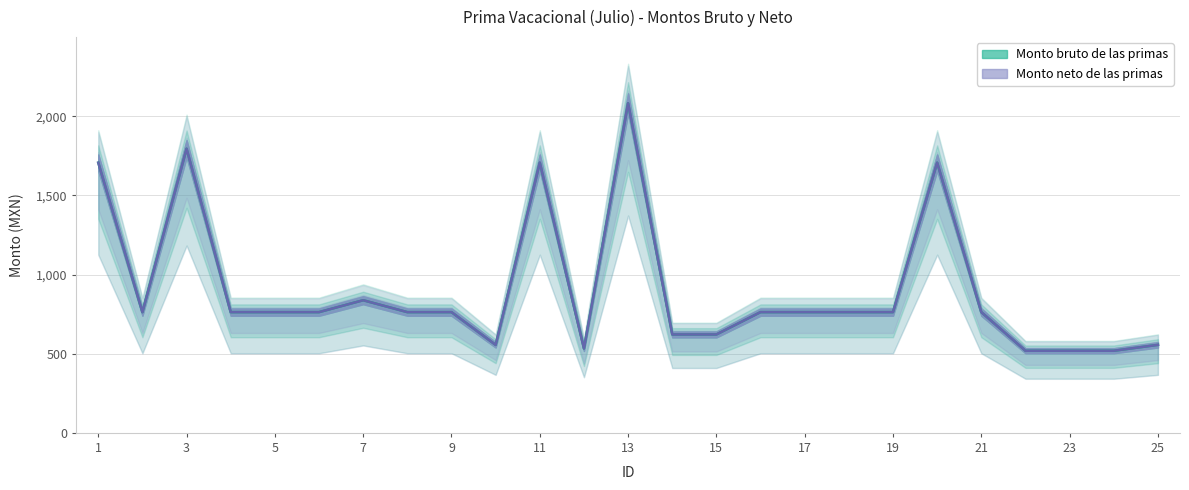

What is the difference between the maximum and second lowest values in the Monto bruto de las primas series?

1563.4